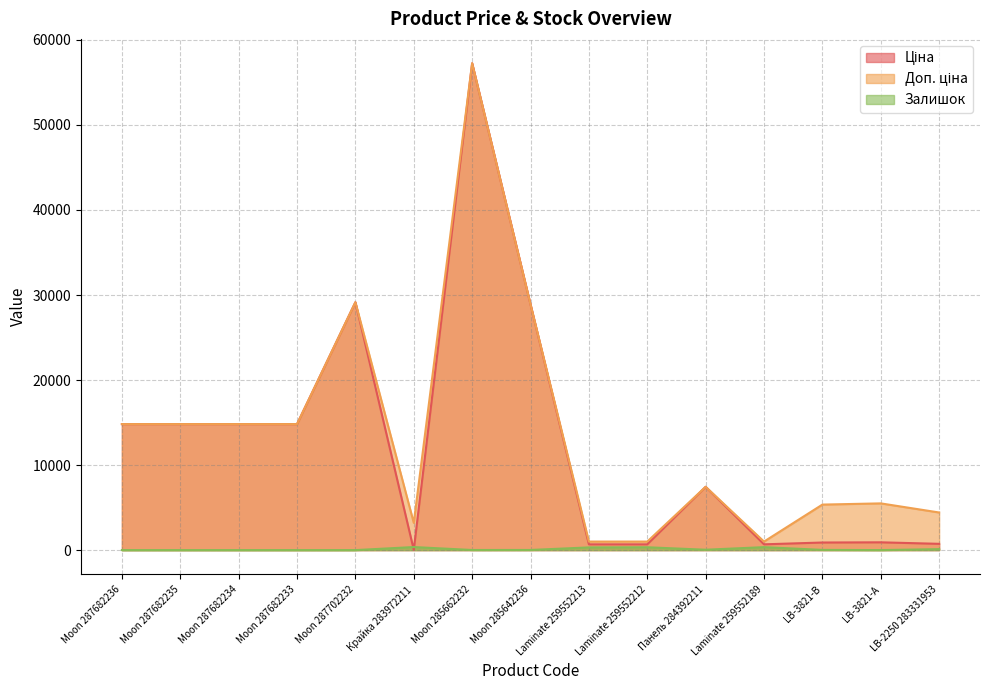

What is the average value of the Залишок series?

104.7